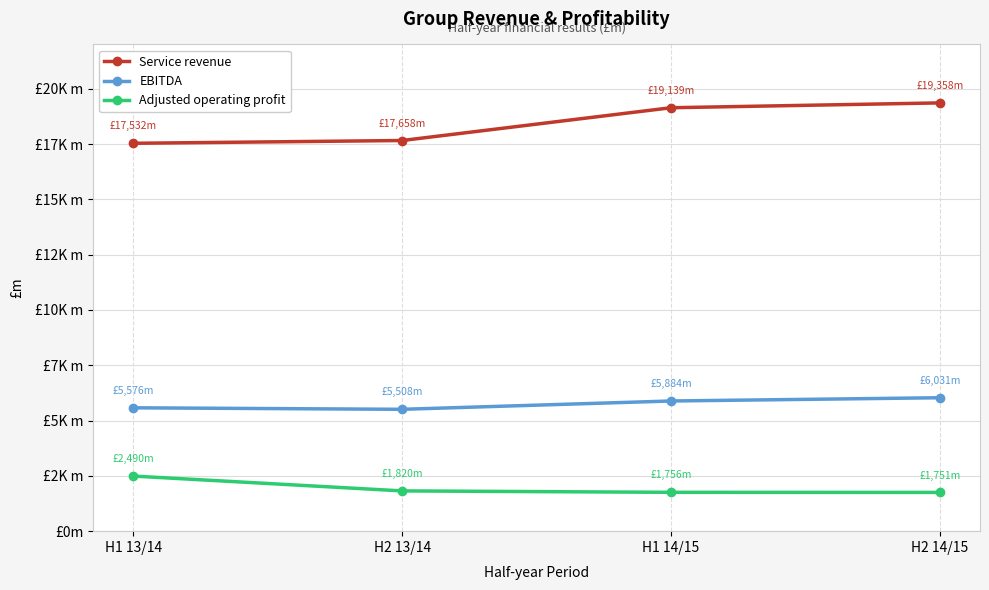

At which label does Adjusted operating profit first exceed 1820?

H1 13/14